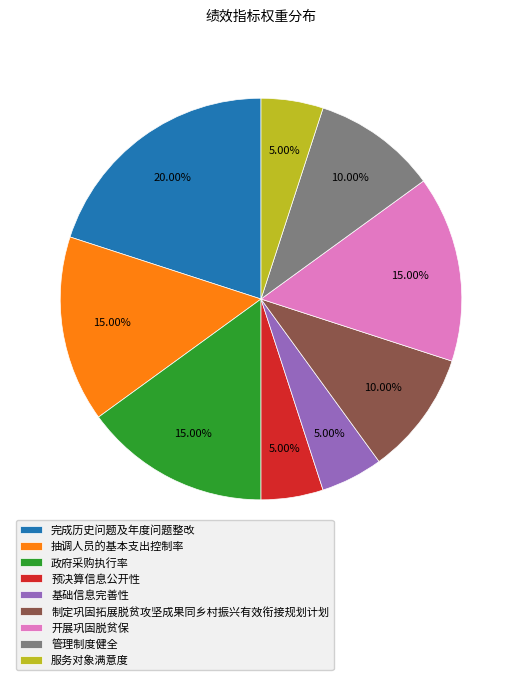

What is the largest slice in the pie chart?

完成历史问题及年度问题整改